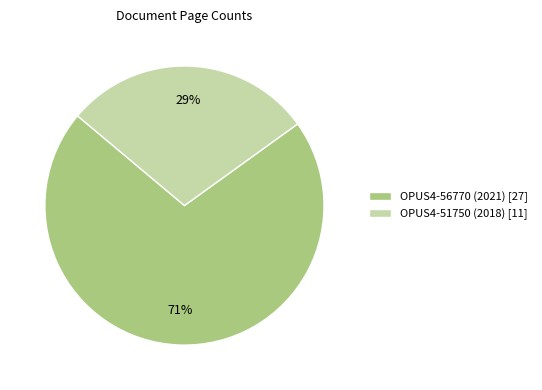

To the nearest percent, what portion does OPUS4-56770 (2021) represent?

71%